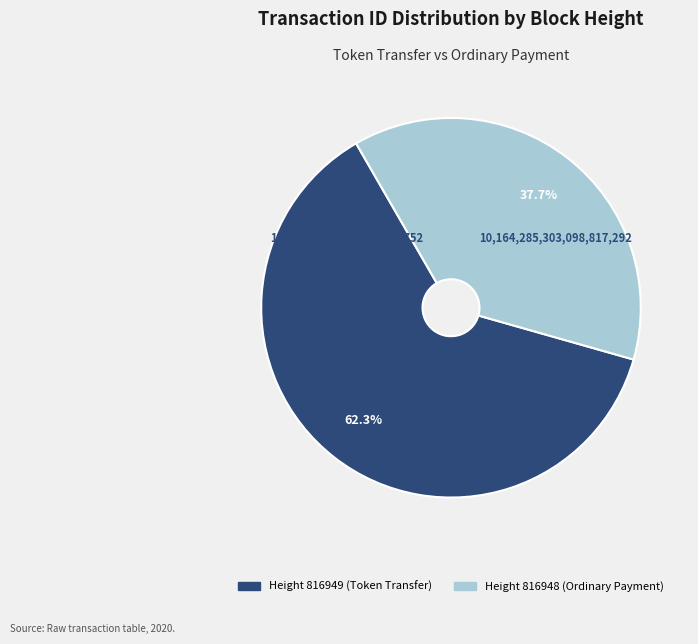

Does any single category account for the majority?

Yes